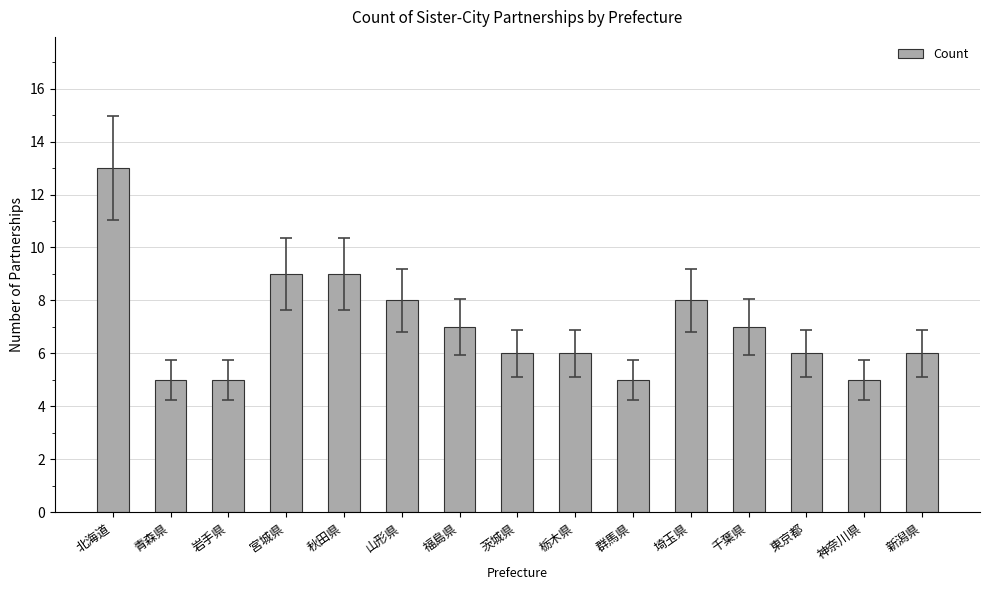

What is the difference between the maximum and second lowest values?

8